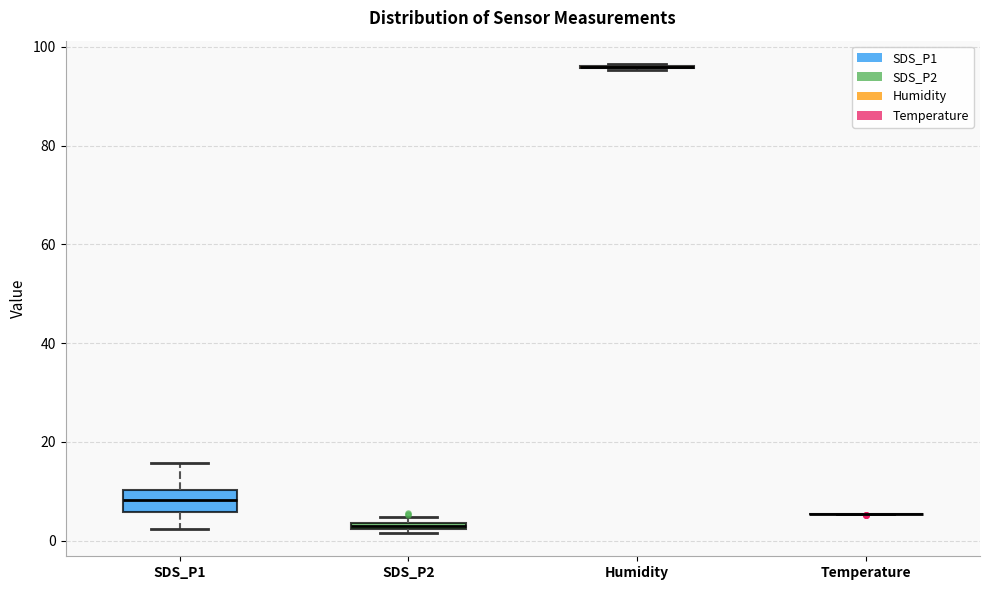

Comparing the boxes themselves (not the whiskers), which one is the tallest?

SDS_P1